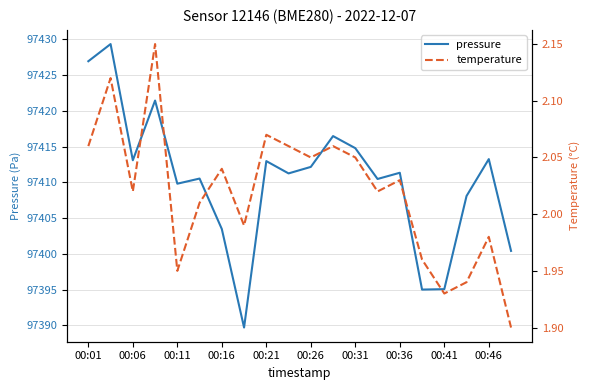

What is the value of the pressure point at the 11th from the left?

97412.2